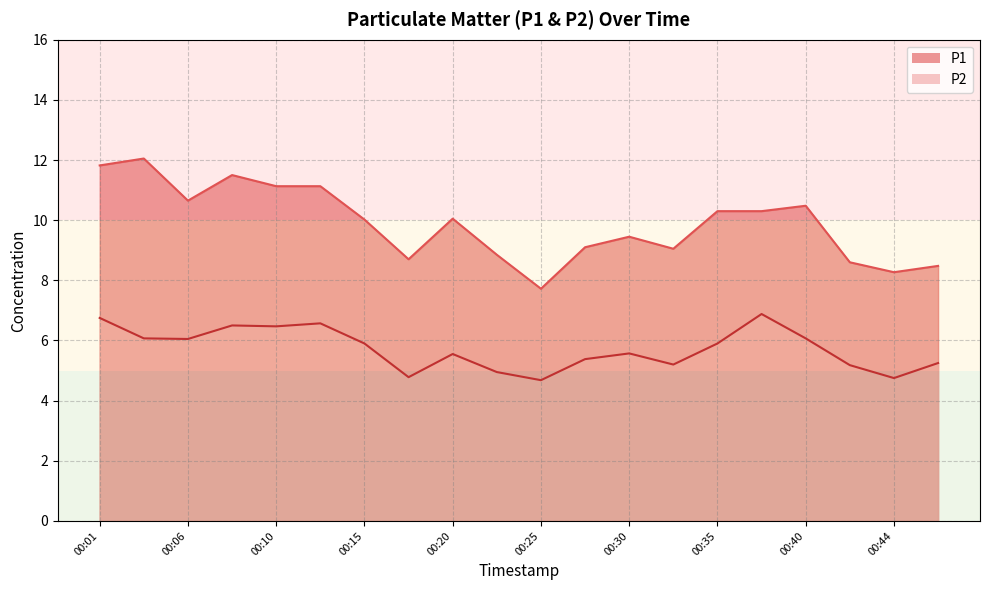

What is the difference between the maximum and minimum values in the P1 series?

4.3